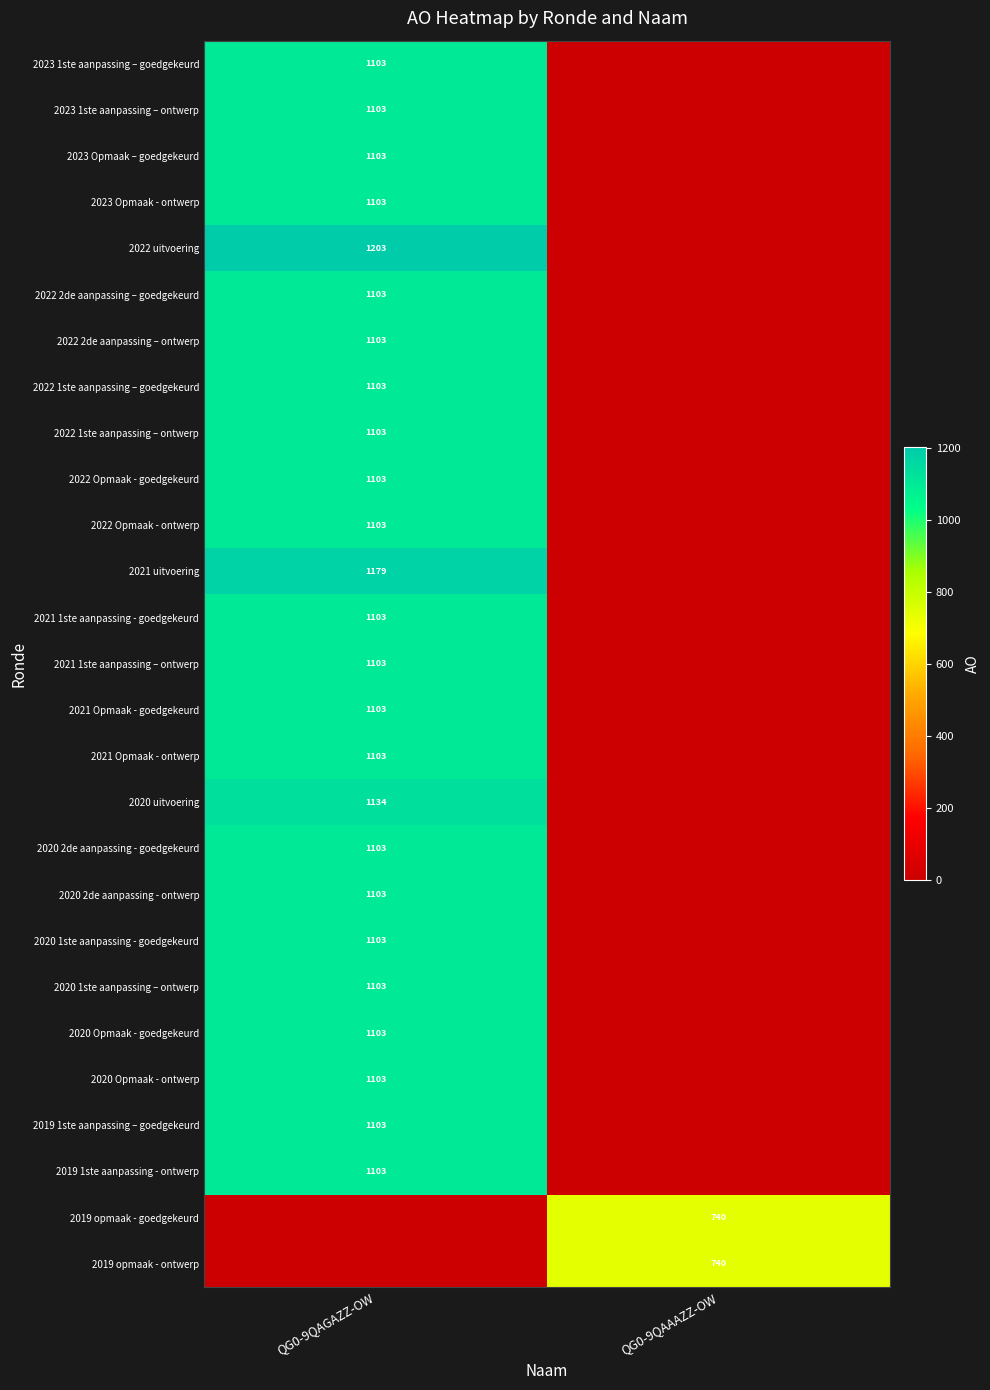

The 2020 2de aanpassing - ontwerp series shows 1103 at QG0-9QAGAZZ-OW. True or false?

True